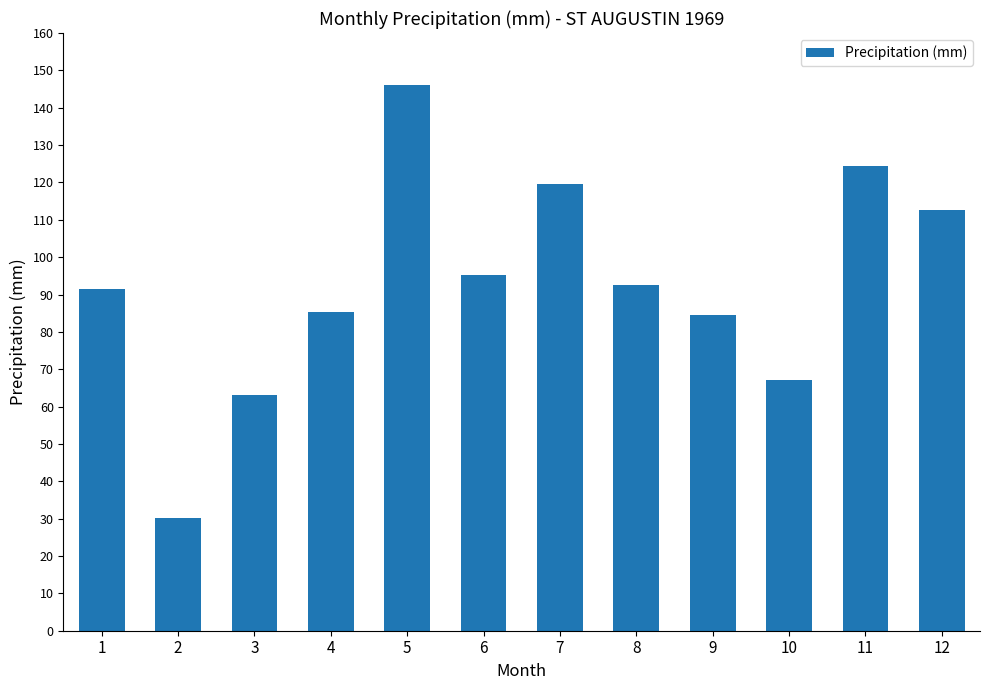

What is the value of the 10th bar from the left?

67.0